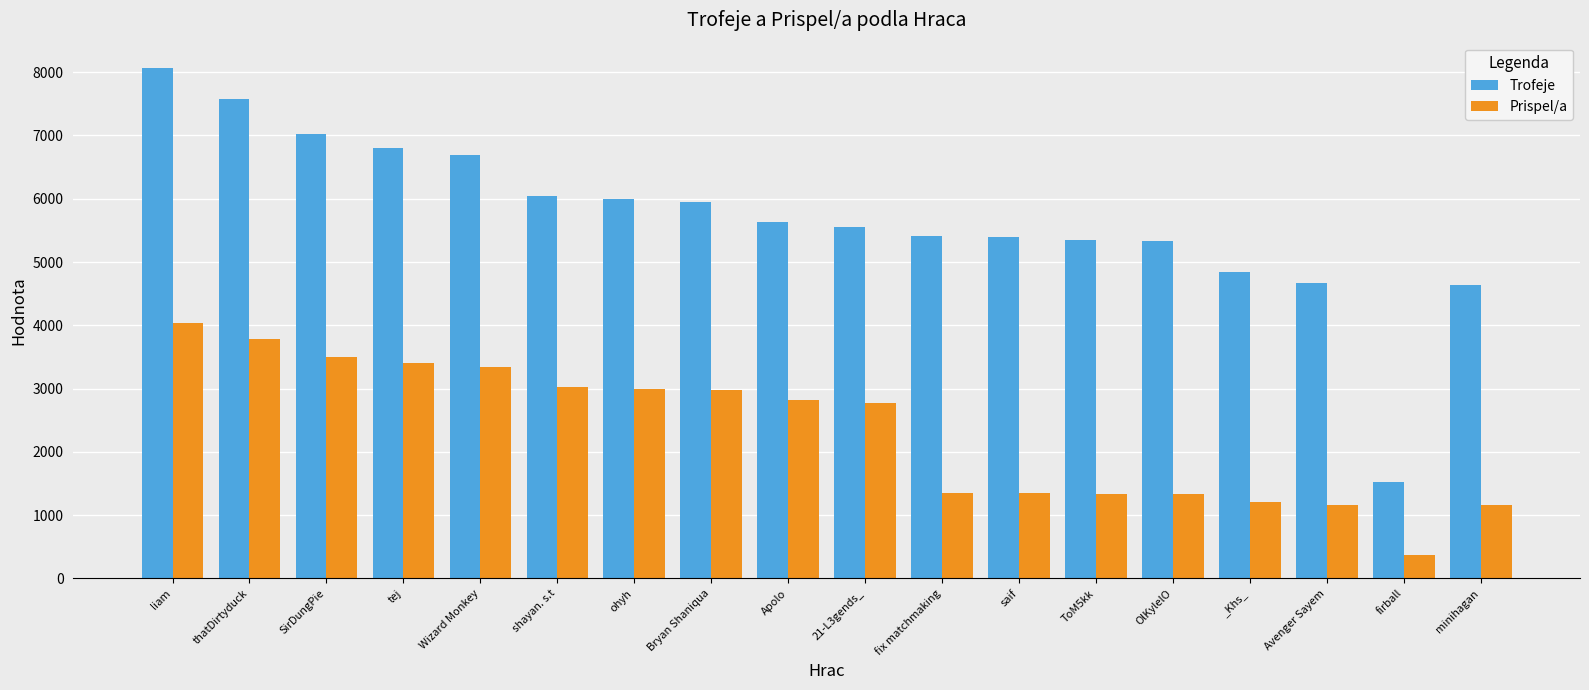

At which label does Trofeje reach its peak?

liam